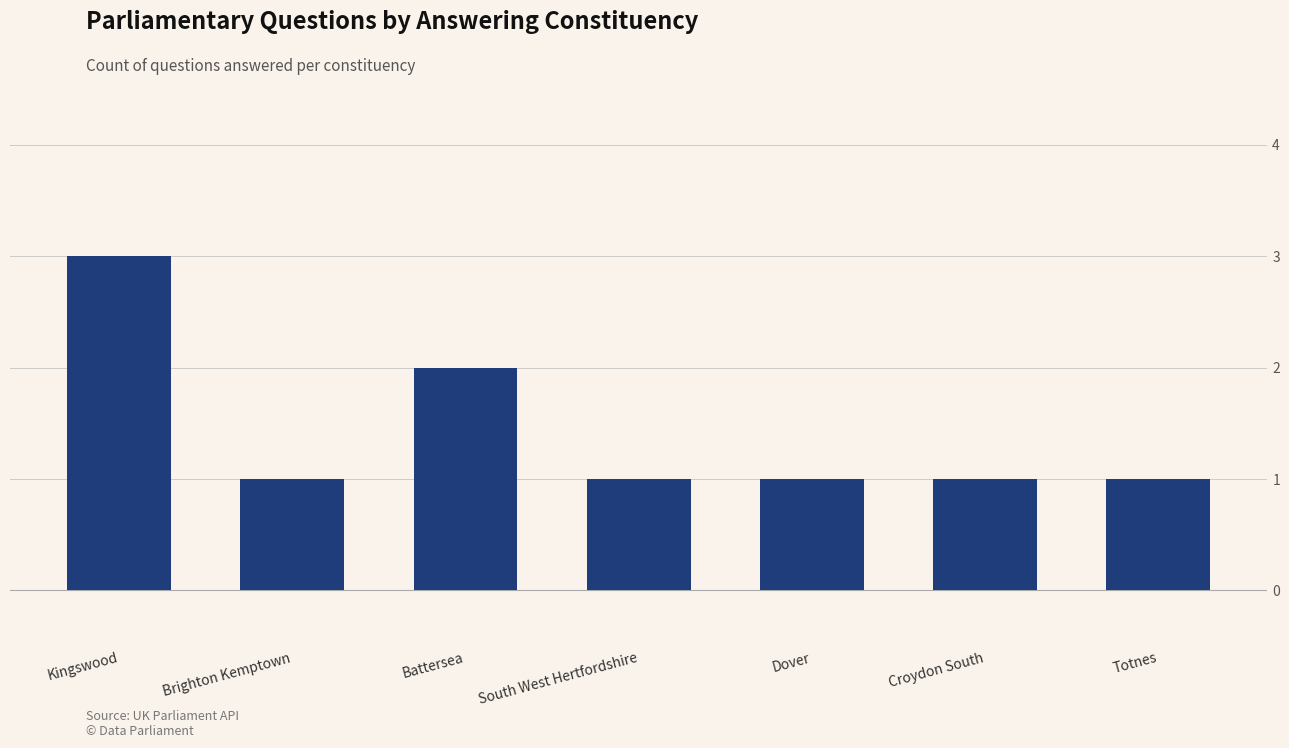

What is the difference between the maximum and minimum values?

2